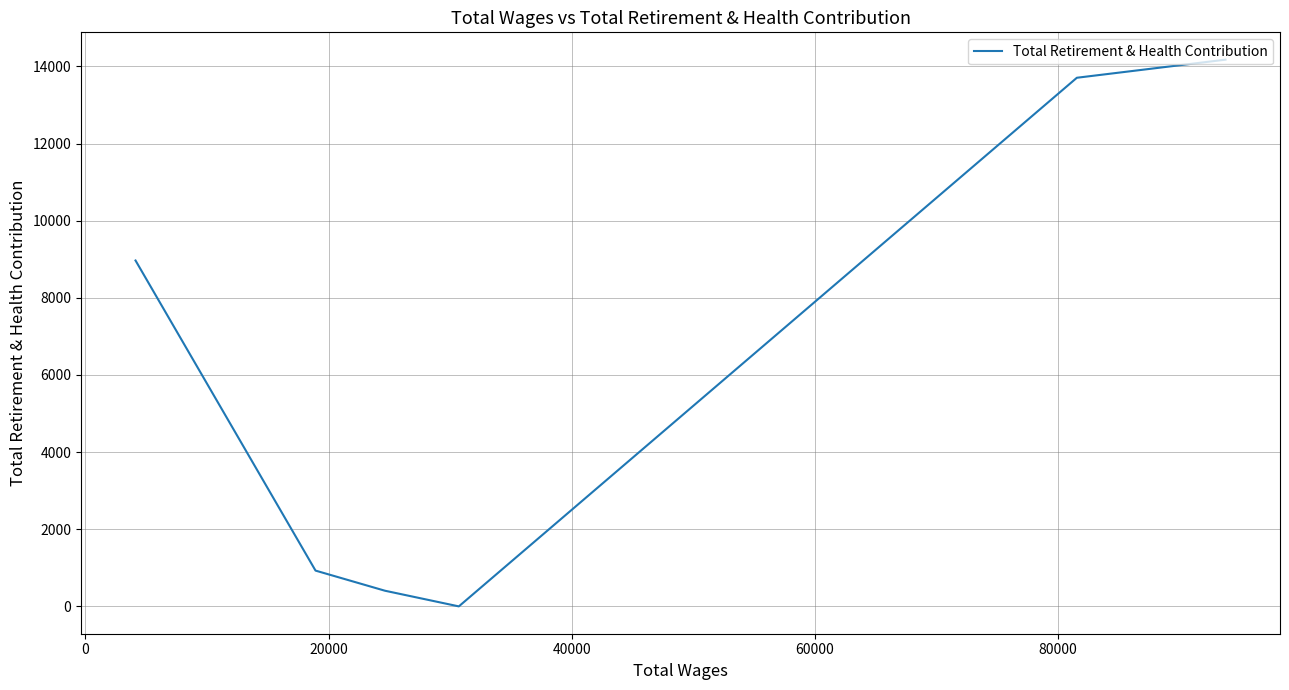

What is the difference between the second highest and second lowest values?

13300